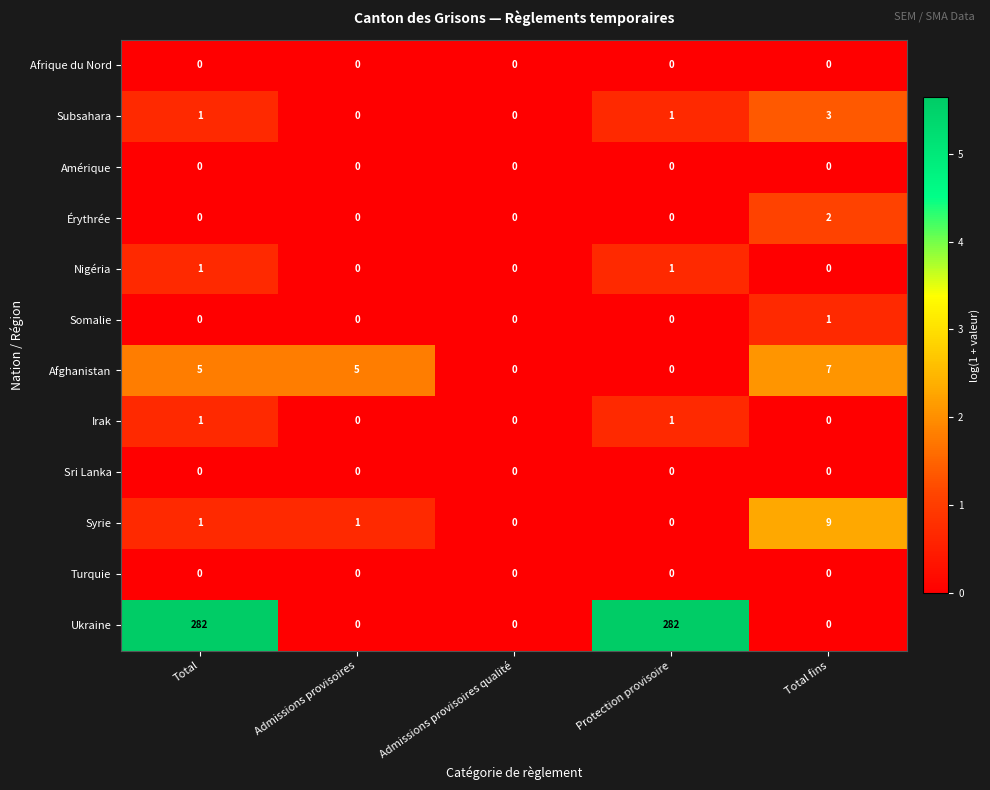

The Ukraine series shows 115 at Admissions provisoires. True or false?

False